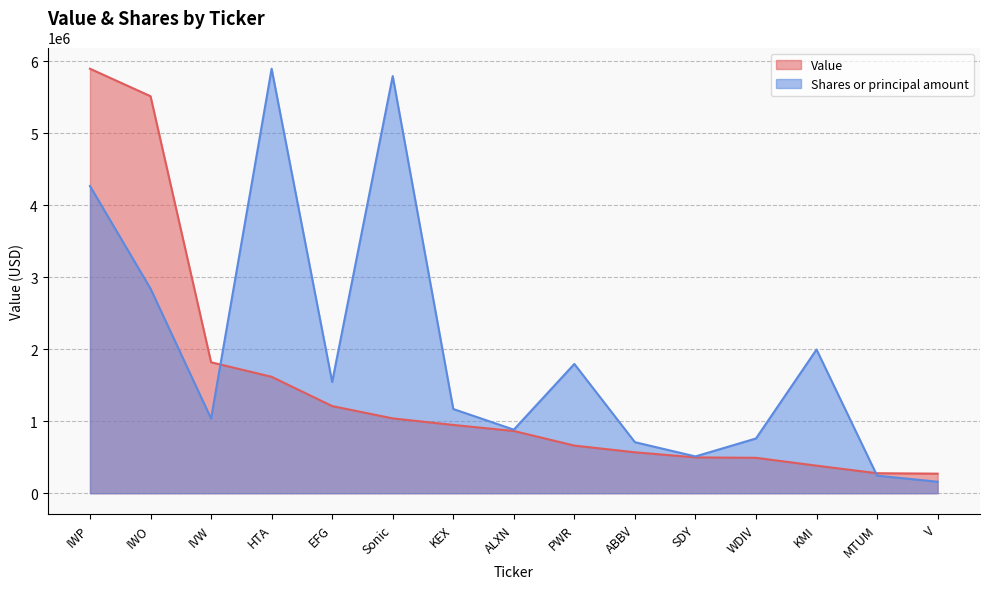

What is the smallest value displayed?

159883.1